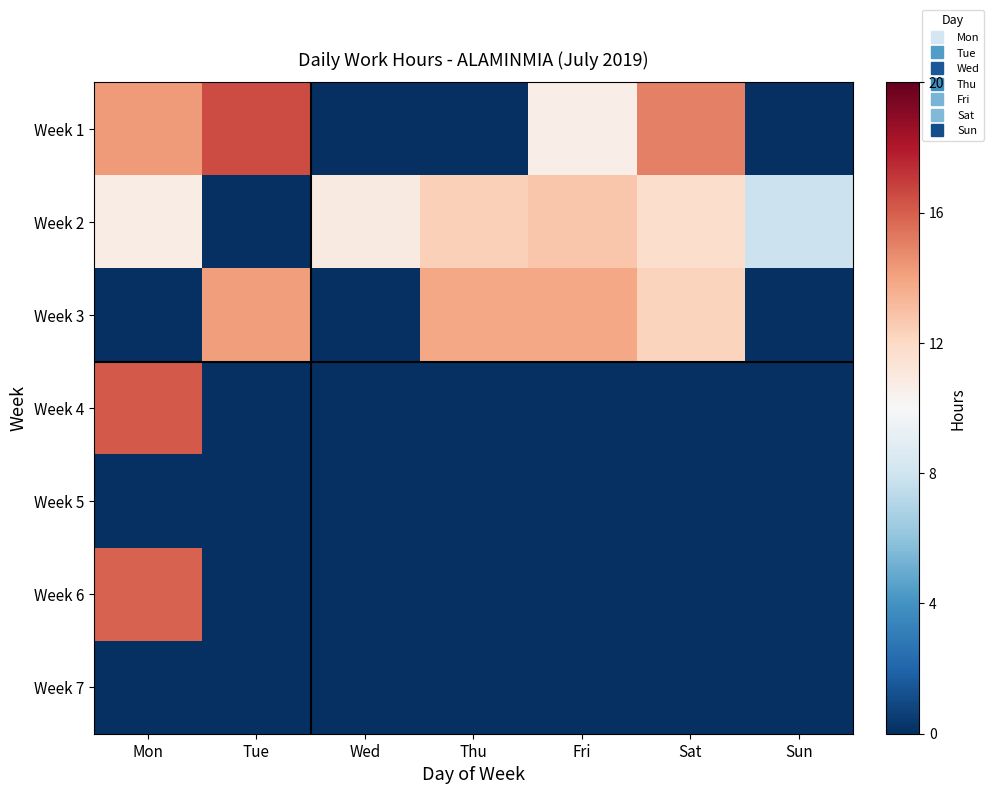

Reading left to right, extract all data points from this chart.

Week 1: Mon=14.2	Tue=16.5	Wed=0.0	Thu=0.0	Fri=10.7	Sat=15.0	Sun=0.0
Week 2: Mon=10.7	Tue=0.0	Wed=10.9	Thu=12.4	Fri=12.8	Sat=11.7	Sun=7.8
Week 3: Mon=0.0	Tue=14.2	Wed=0.0	Thu=13.9	Fri=13.9	Sat=12.2	Sun=0.0
Week 4: Mon=16.2	Tue=0.0	Wed=0.0	Thu=0.0	Fri=0.0	Sat=0.0	Sun=0.0
Week 5: Mon=0.0	Tue=0.0	Wed=0.0	Thu=0.0	Fri=0.0	Sat=0.0	Sun=0.0
Week 6: Mon=15.9	Tue=0.0	Wed=0.0	Thu=0.0	Fri=0.0	Sat=0.0	Sun=0.0
Week 7: Mon=0.0	Tue=0.0	Wed=0.0	Thu=0.0	Fri=0.0	Sat=0.0	Sun=0.0